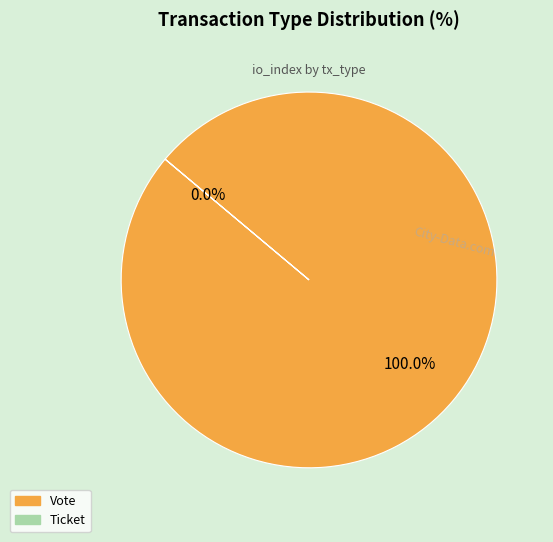

Which category has the biggest portion of the pie?

Vote